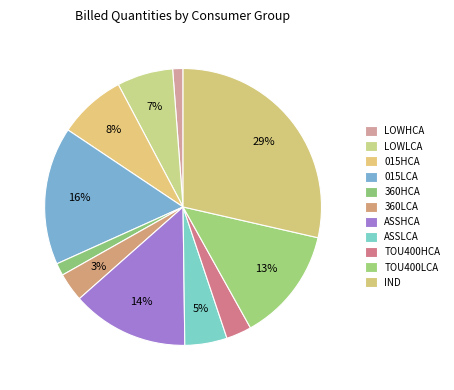

True or false: TOU400HCA accounts for 1% of the total.

False